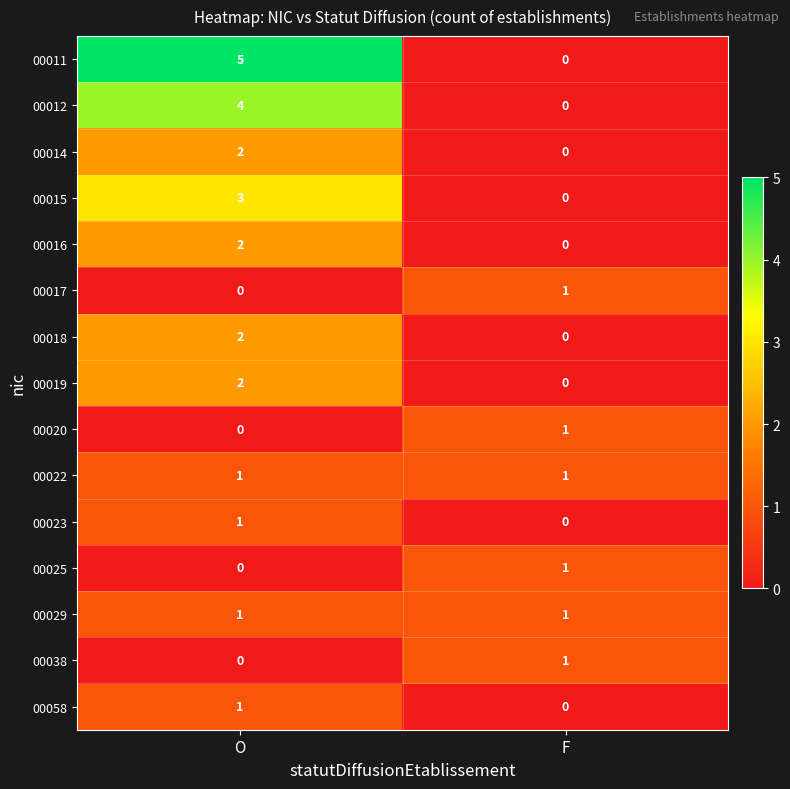

List the labels in order of 00023 value, largest first.

O, F